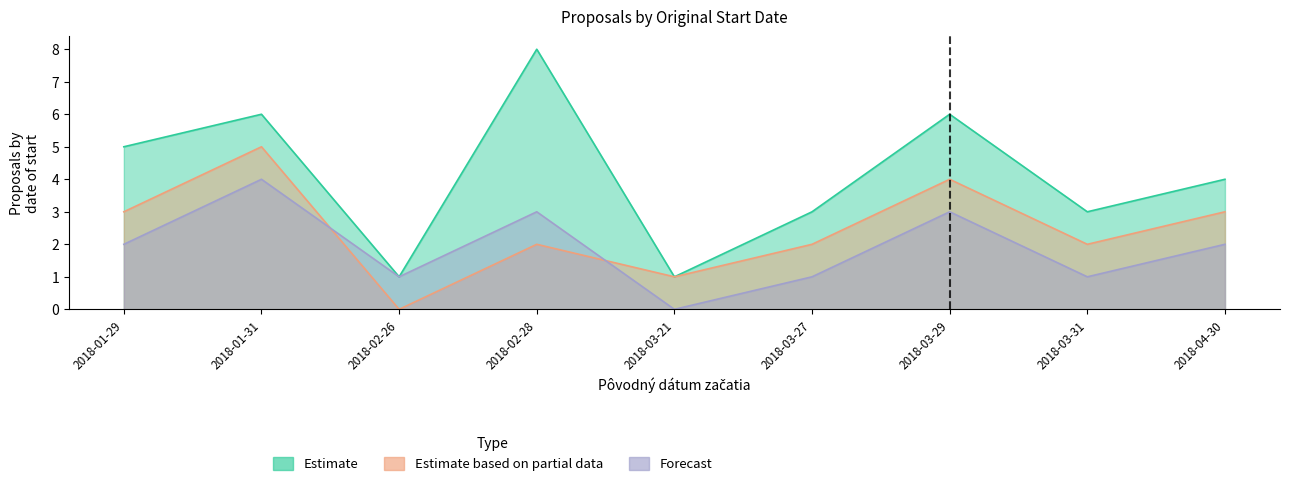

The Forecast series shows 5 at 2018-02-28. True or false?

False